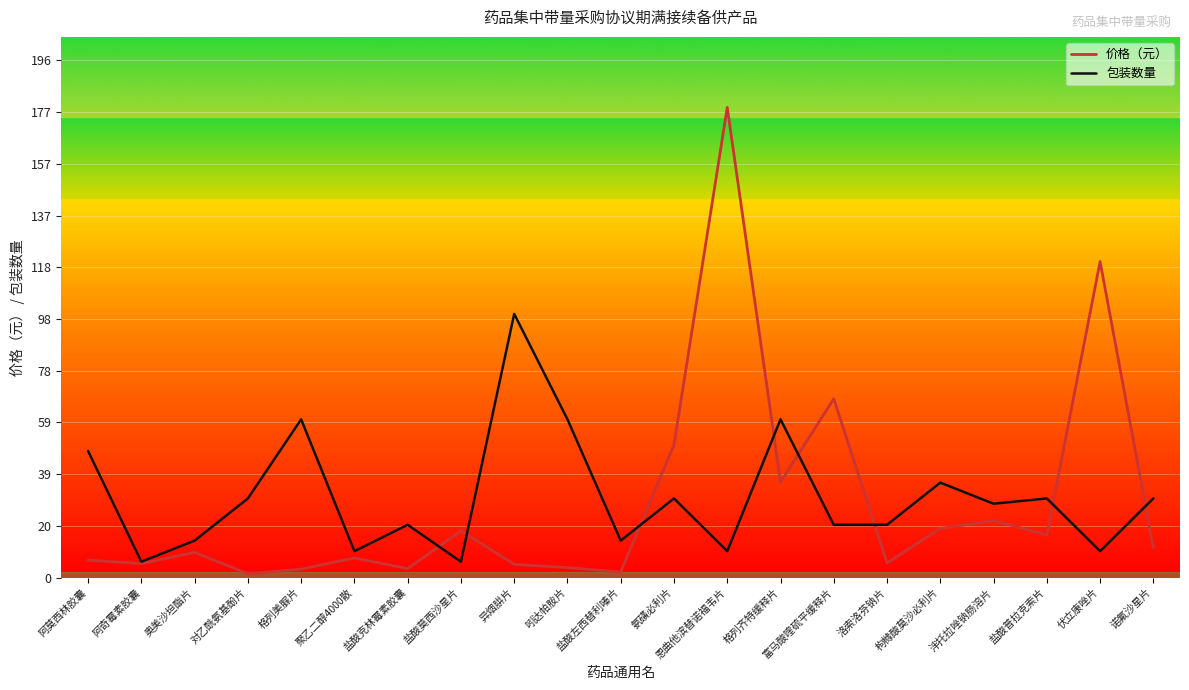

Does the chart have visible grid lines?

Yes